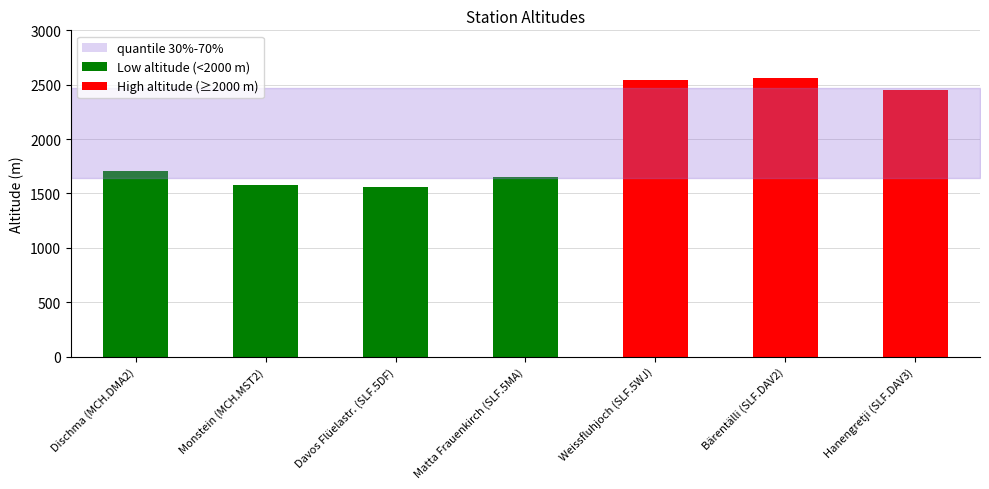

What is the ratio of the value at Matta Frauenkirch (SLF.5MA) to the value at Davos Flüelastr. (SLF.5DF)?

1.1